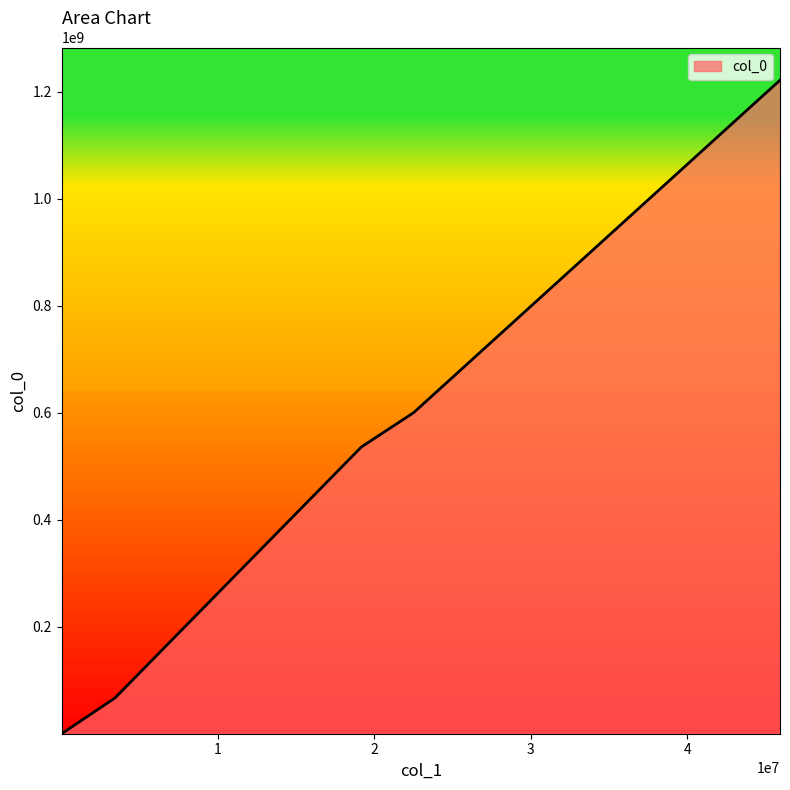

What is the maximum value shown in the chart?

1222037037.3